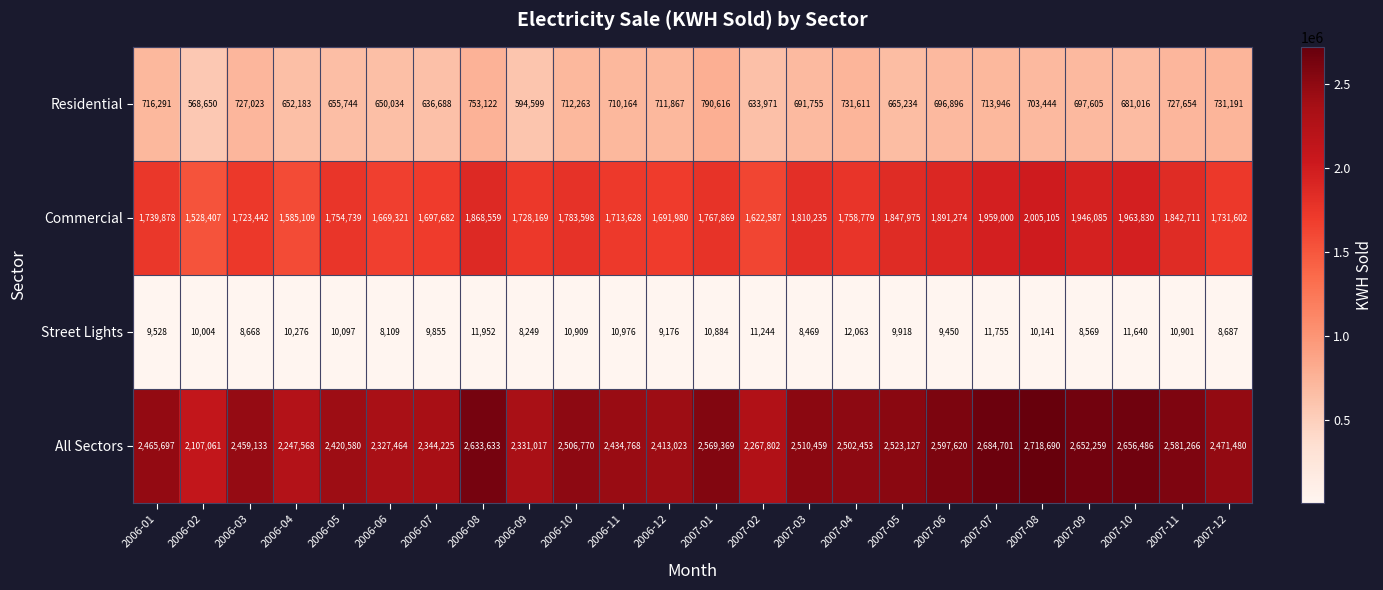

Rank the series by their average value, from lowest to highest.

Street Lights, Residential, Commercial, All Sectors